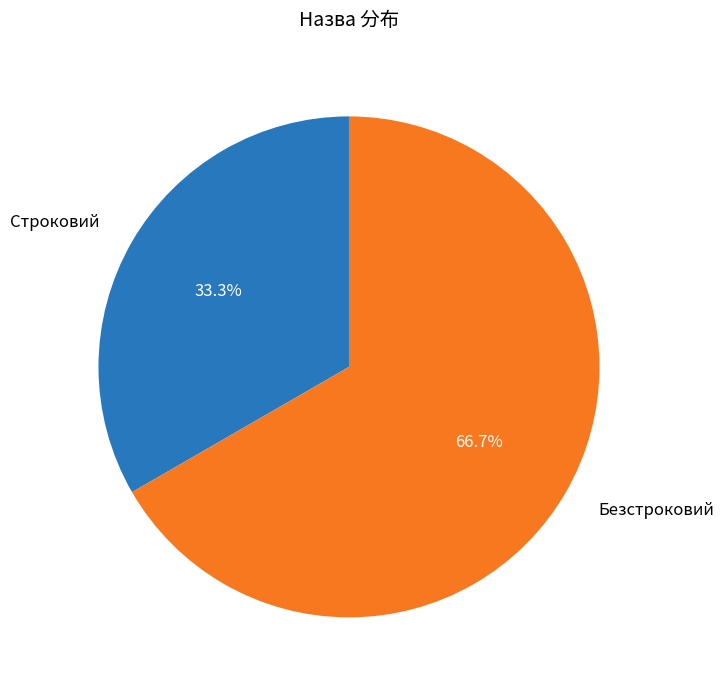

Count the number of slices in the pie.

2